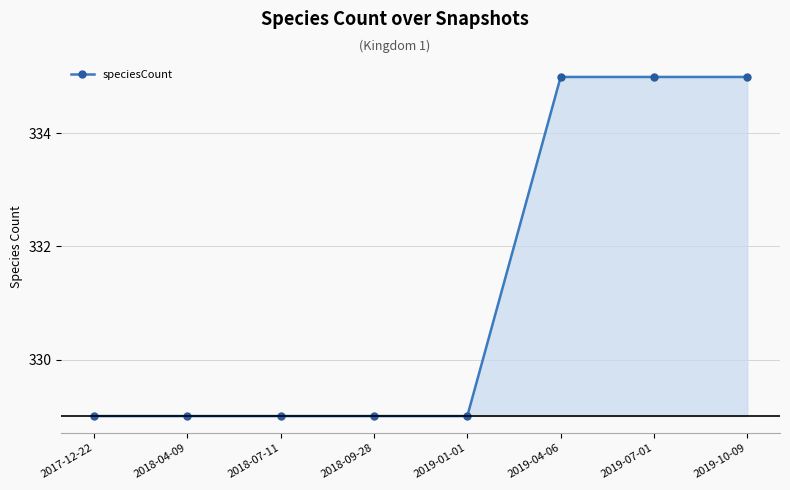

What is the sum of all values?

2650